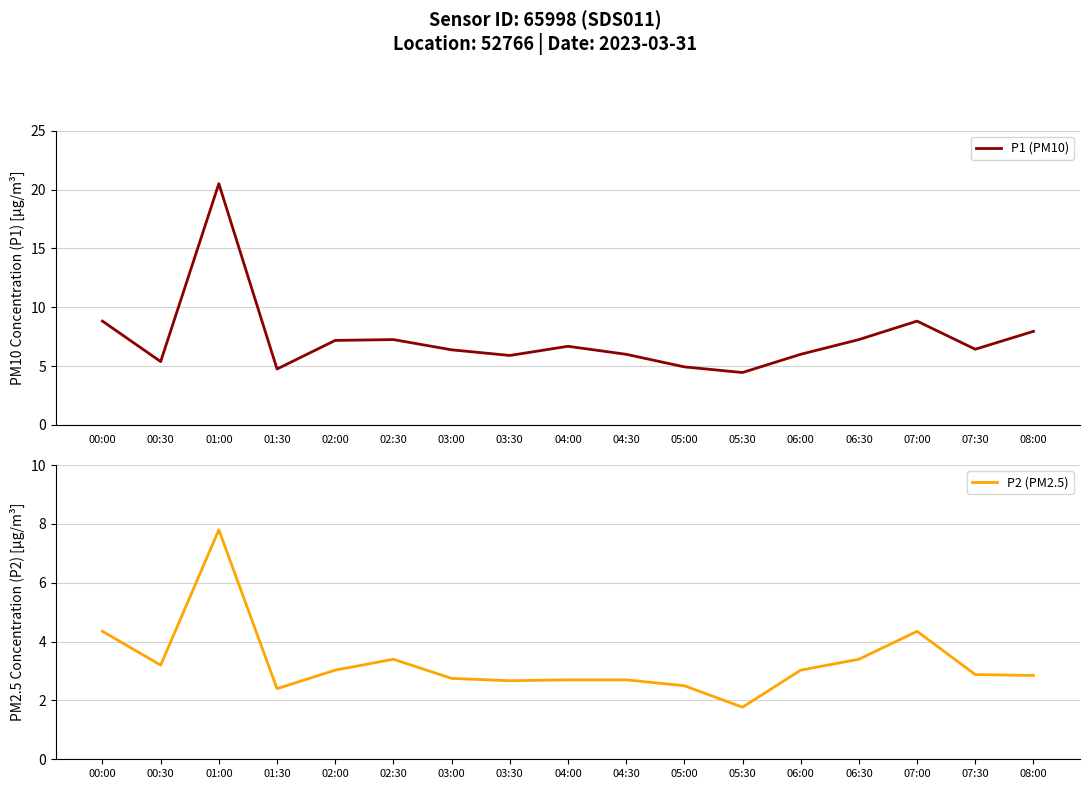

What is the average value of the P2 (PM2.5) series?

3.3